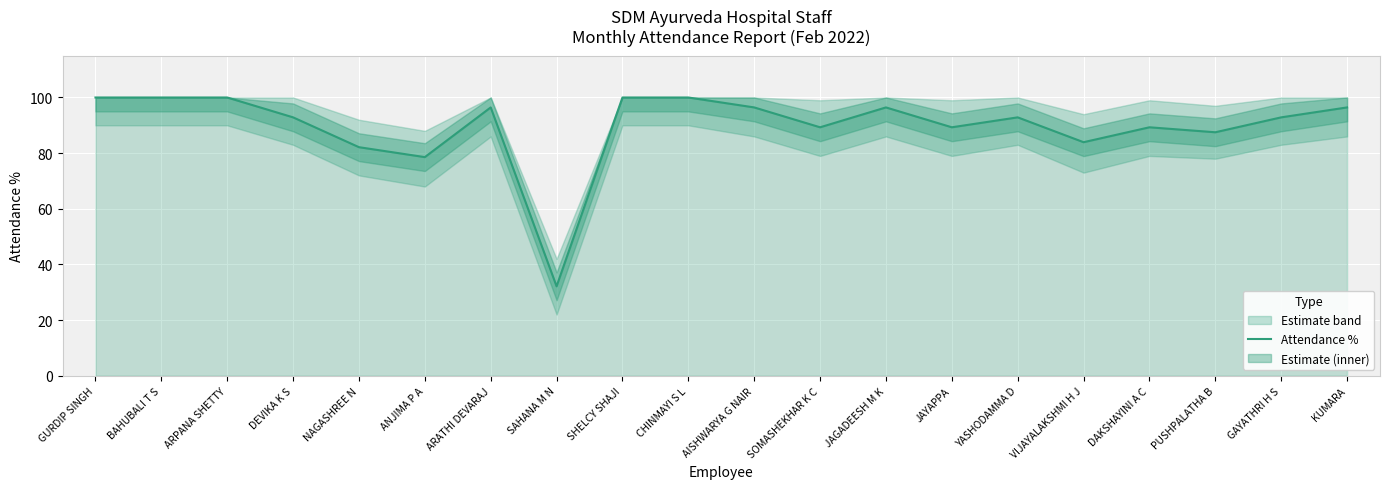

Approximately how many times larger is the value at DAKSHAYINI A C compared to BAHUBALI T S?

0.9